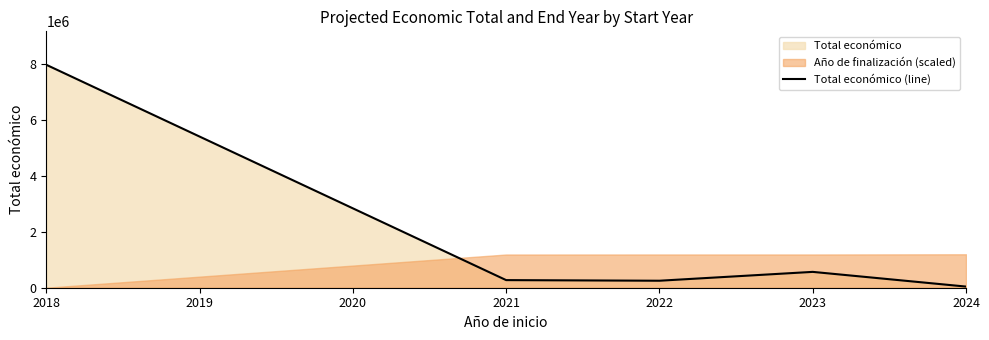

What is the highest value of the Total económico (line) series?

7967413